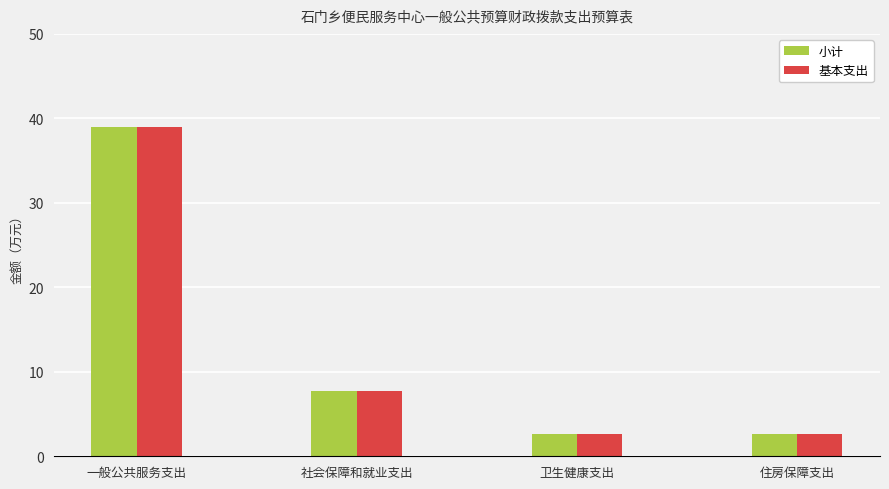

What is the label of the 4th bar from the right?

一般公共服务支出